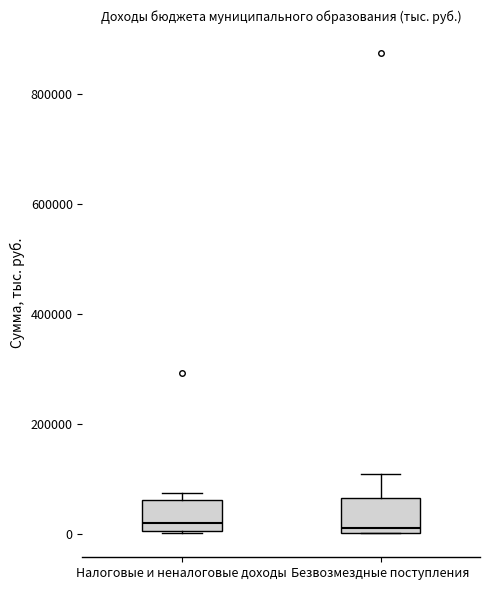

Where is the upper edge of the box for Безвозмездные поступления on the y-axis? The values are not printed on the chart, so give them approximately, as read against the axis.

60000